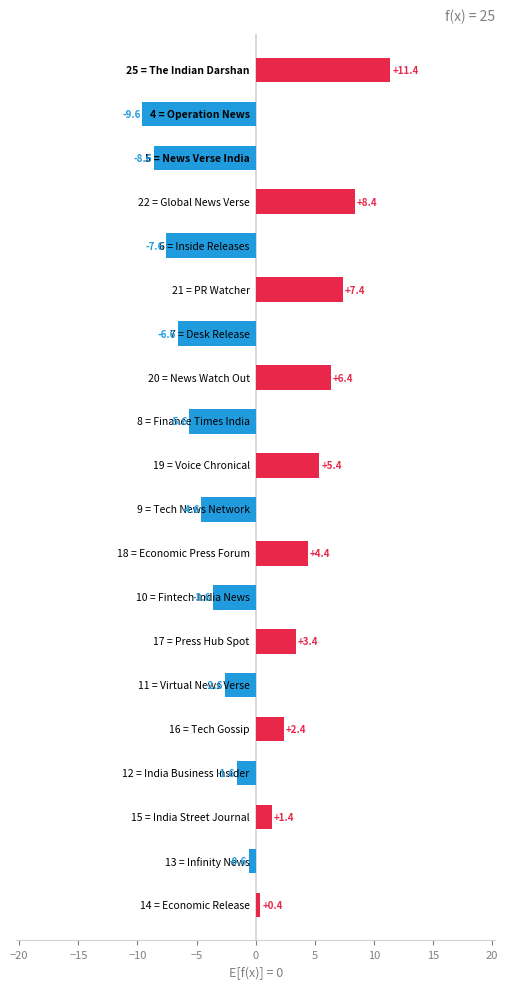

How many values exceed 0?

10